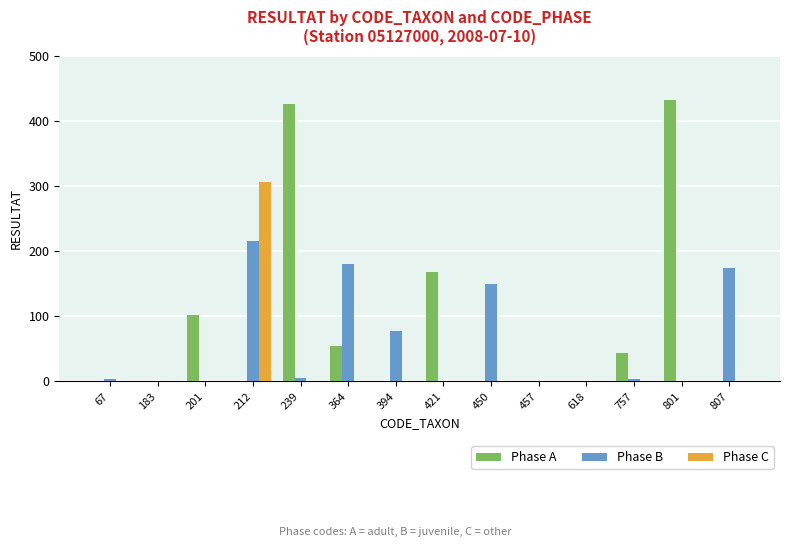

Does the chart contain stacked bars?

No